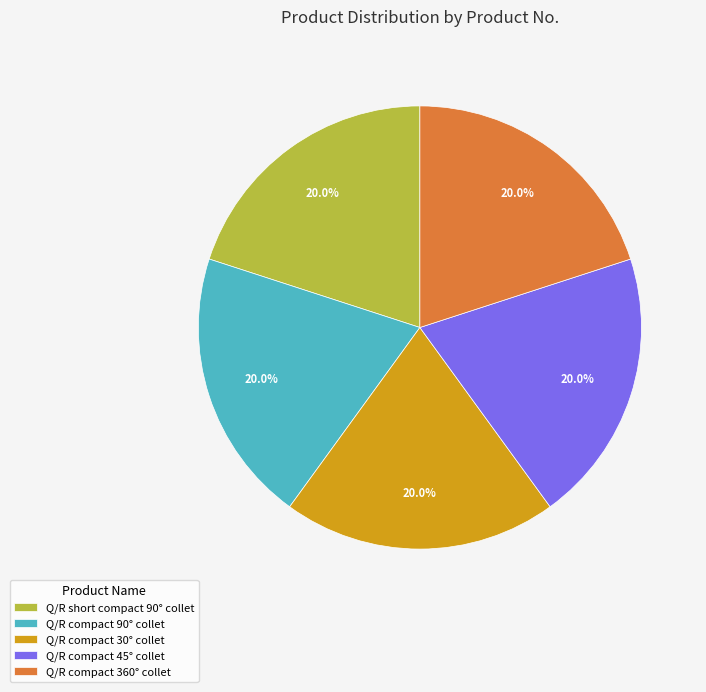

What is the ratio of the value at Q/R compact 30° collet to the value at Q/R compact 90° collet?

1.0